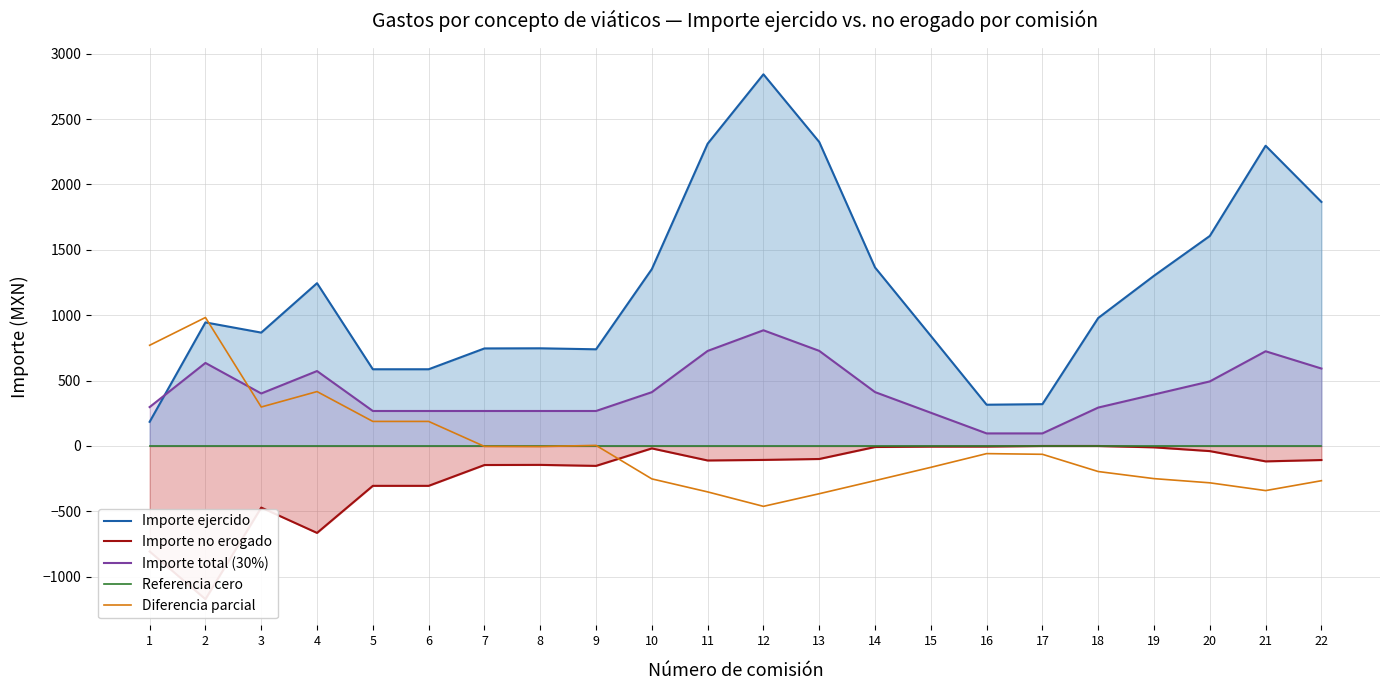

How many data points in Importe total (30%) are less than 401?

11